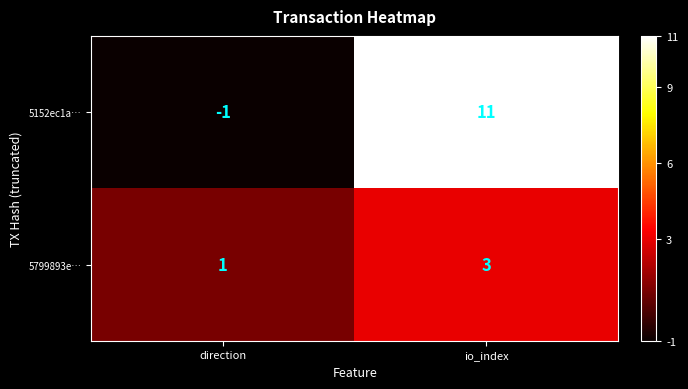

Is it true that 5799893e… equals 1 at direction?

True